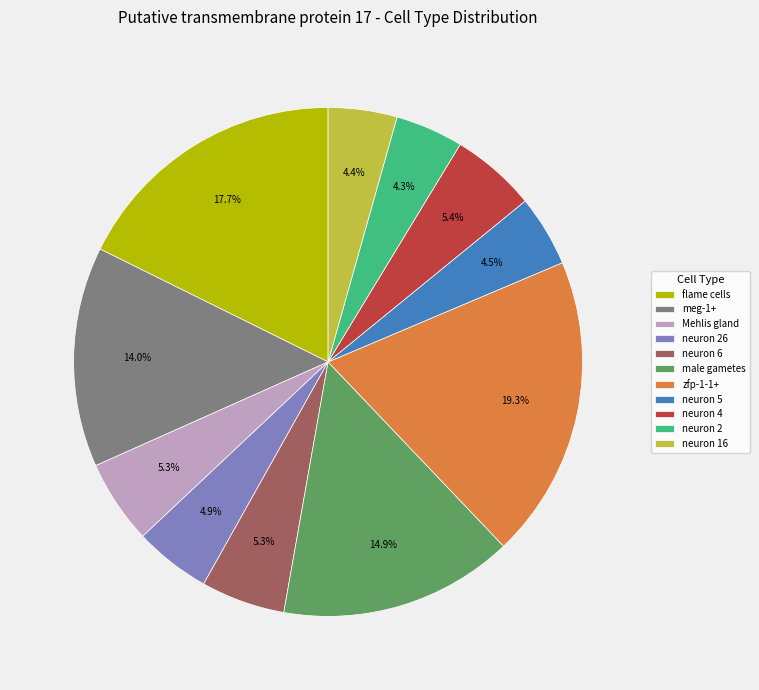

What is the largest slice in the pie chart?

zfp-1-1+